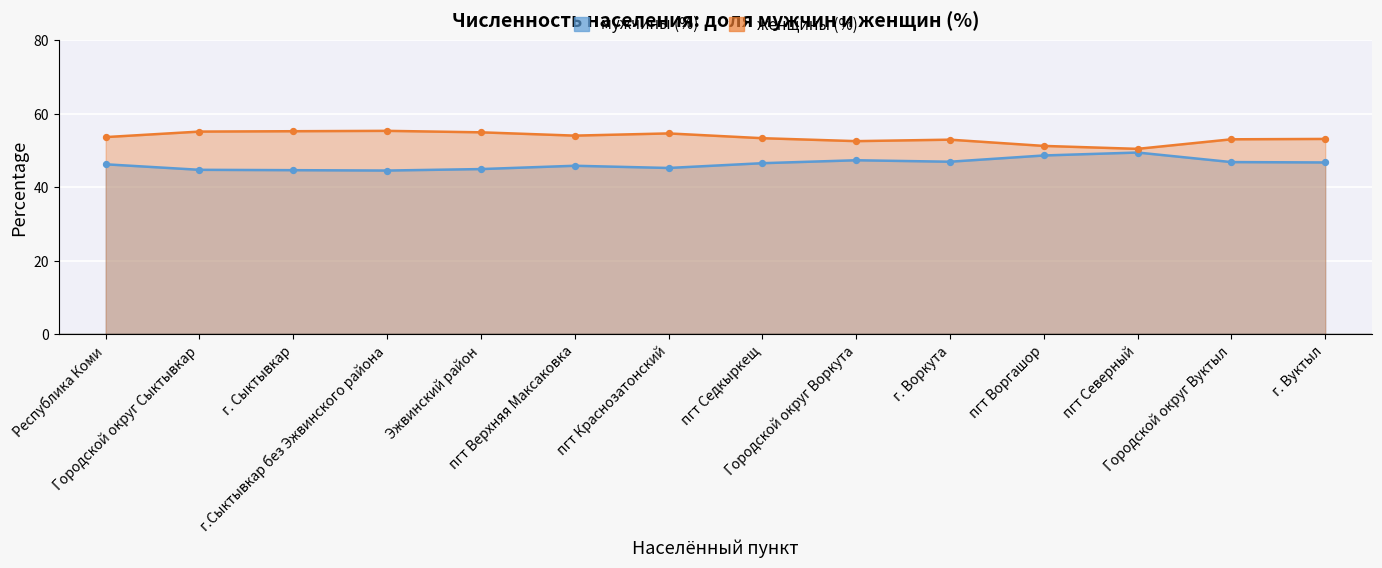

Which series contains the highest Y value?

женщины (%)